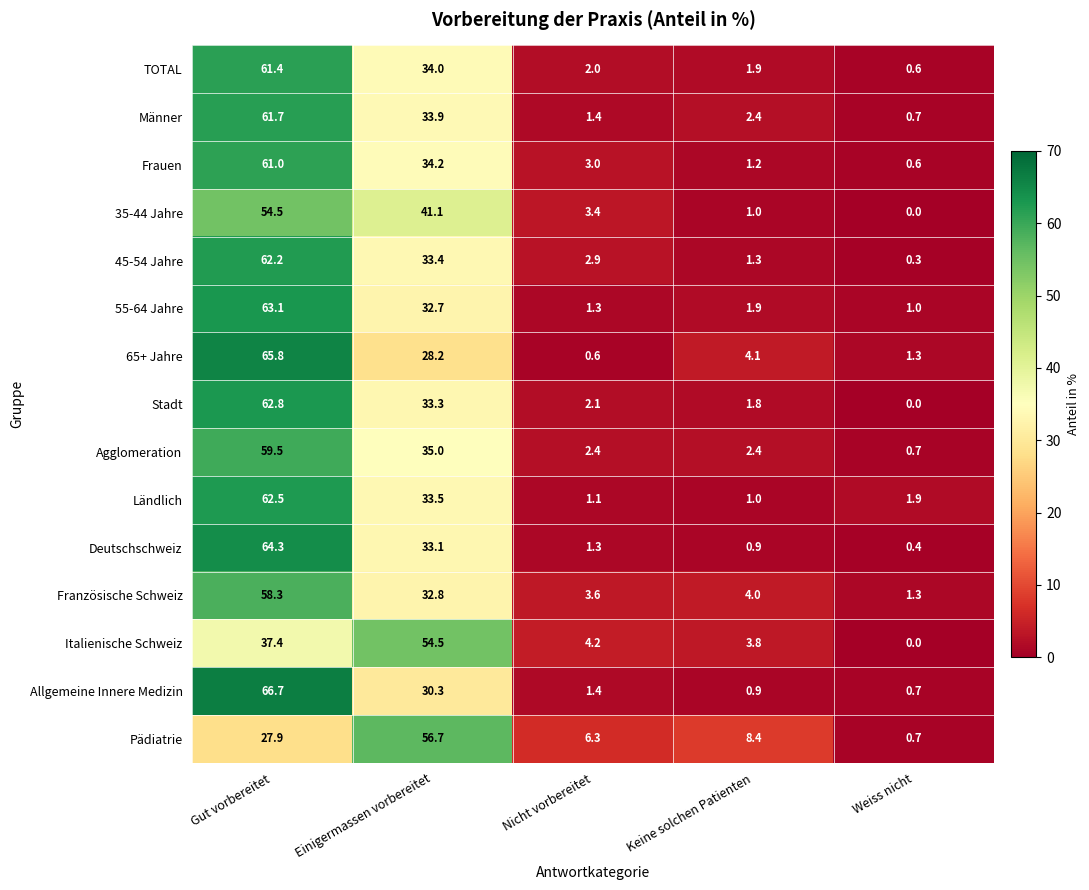

At which label does Italienische Schweiz first exceed 4?

Gut vorbereitet